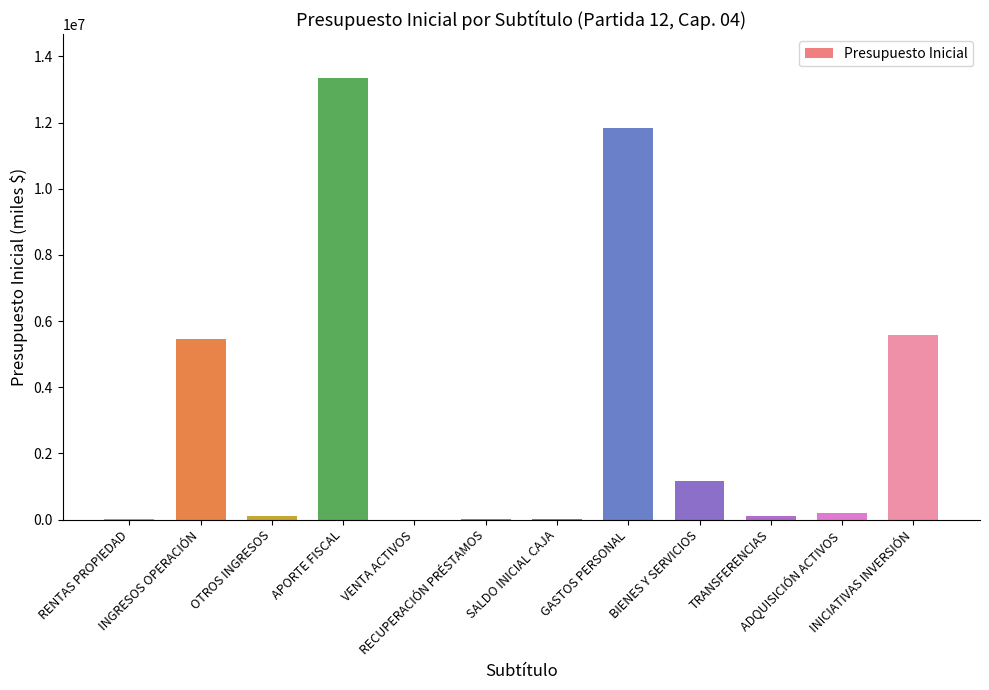

What is the maximum value shown in the chart?

13338078